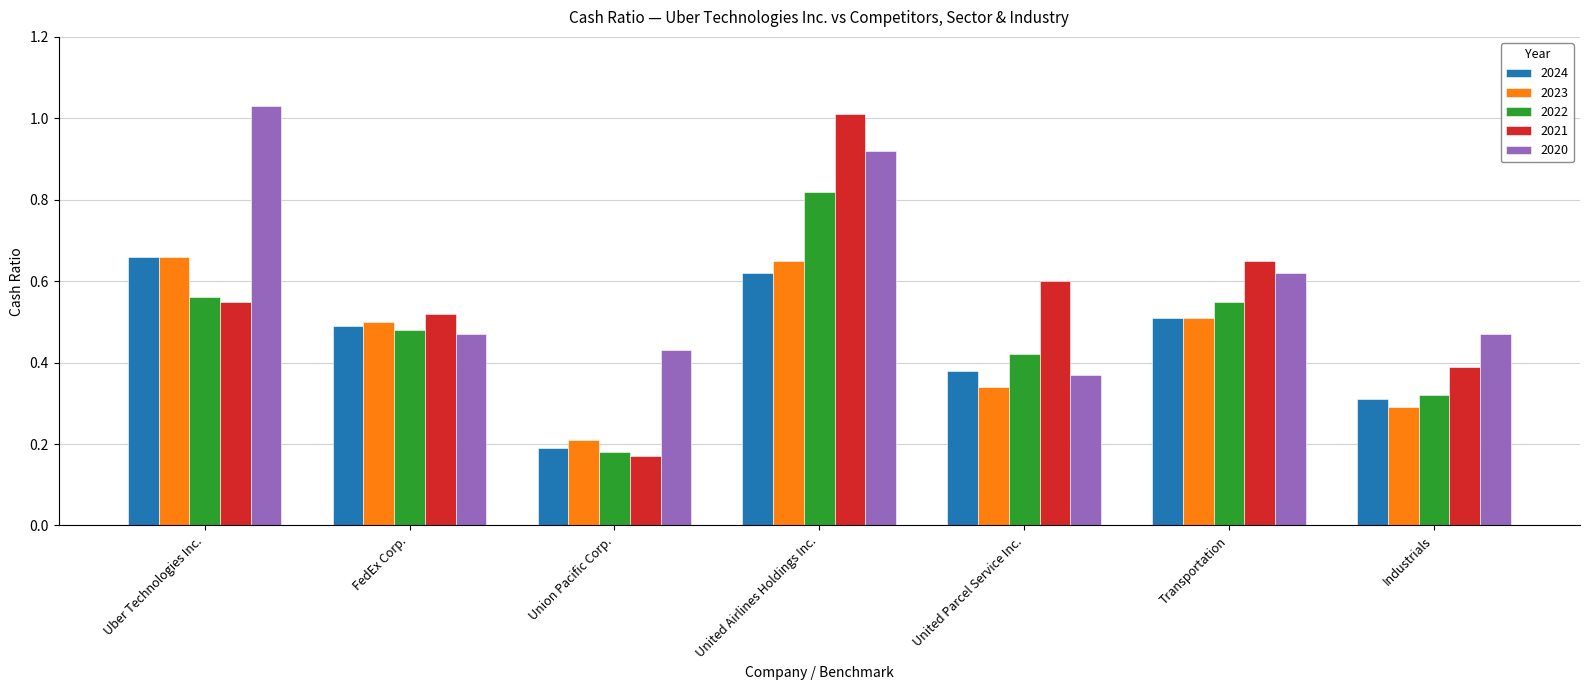

How many bars are there in total?

35